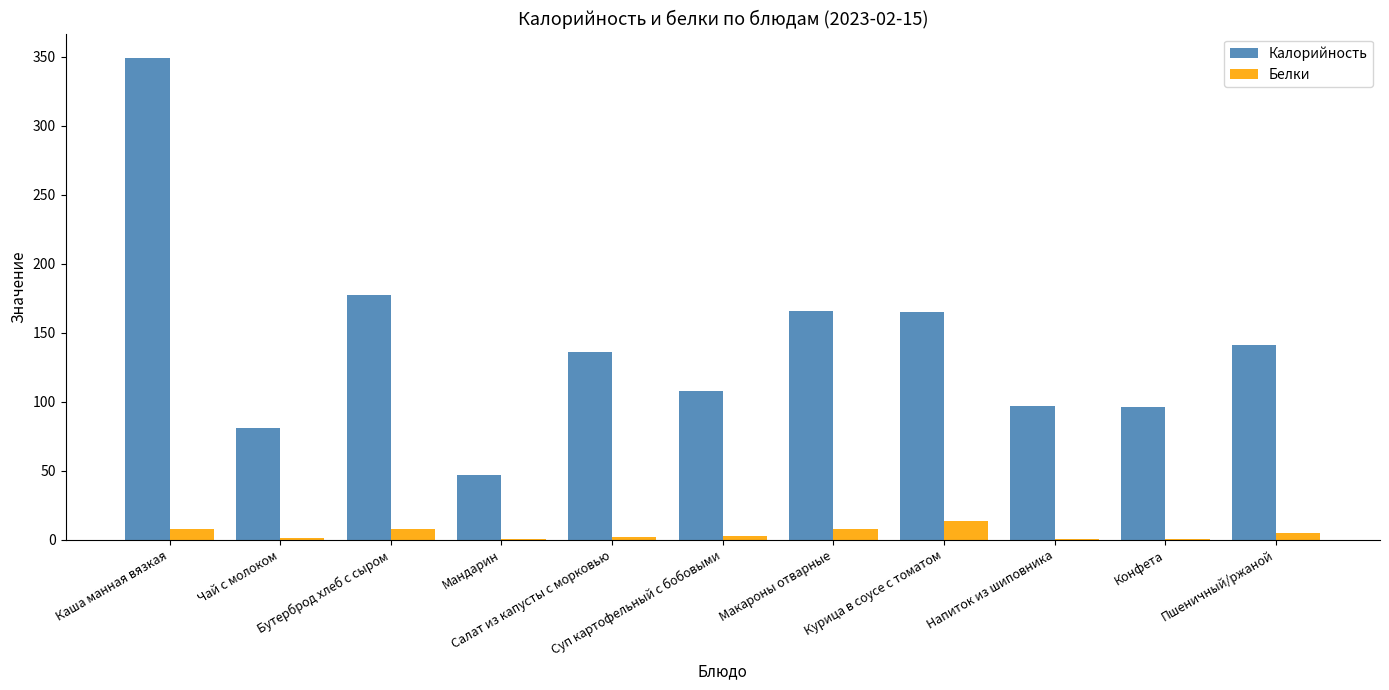

What is the sum of all Белки values?

48.2